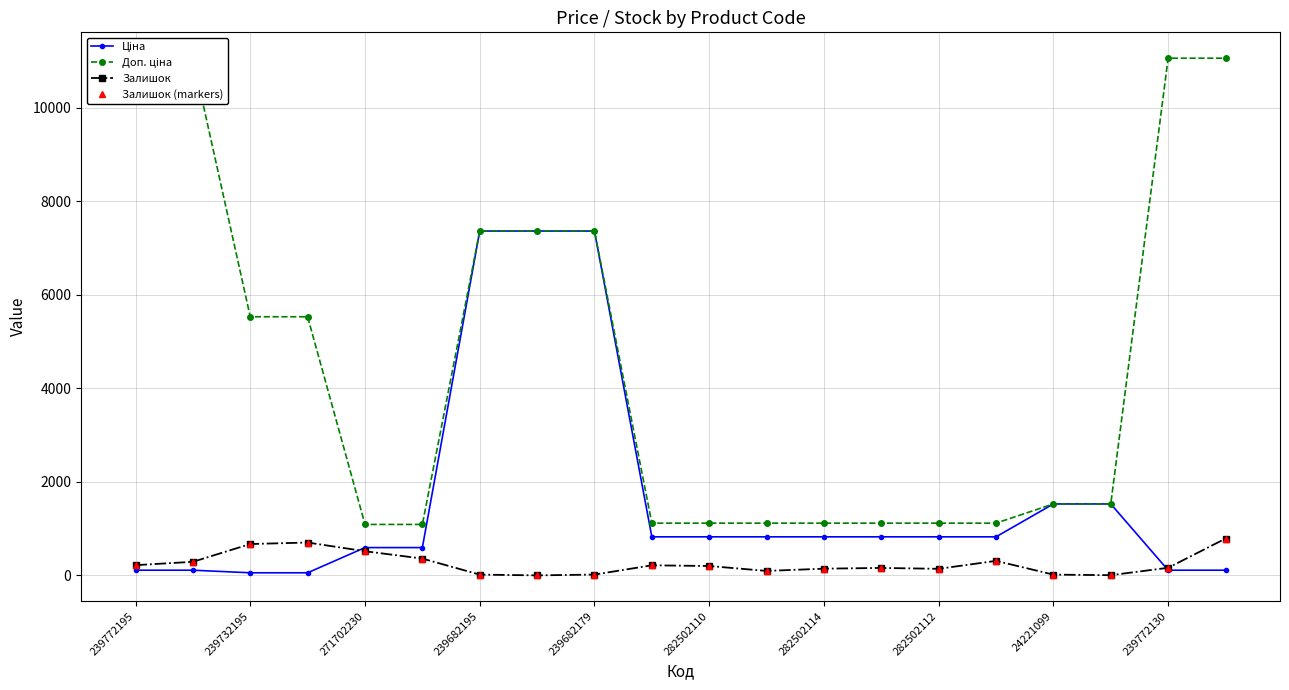

What is the minimum value for Ціна?

55.3